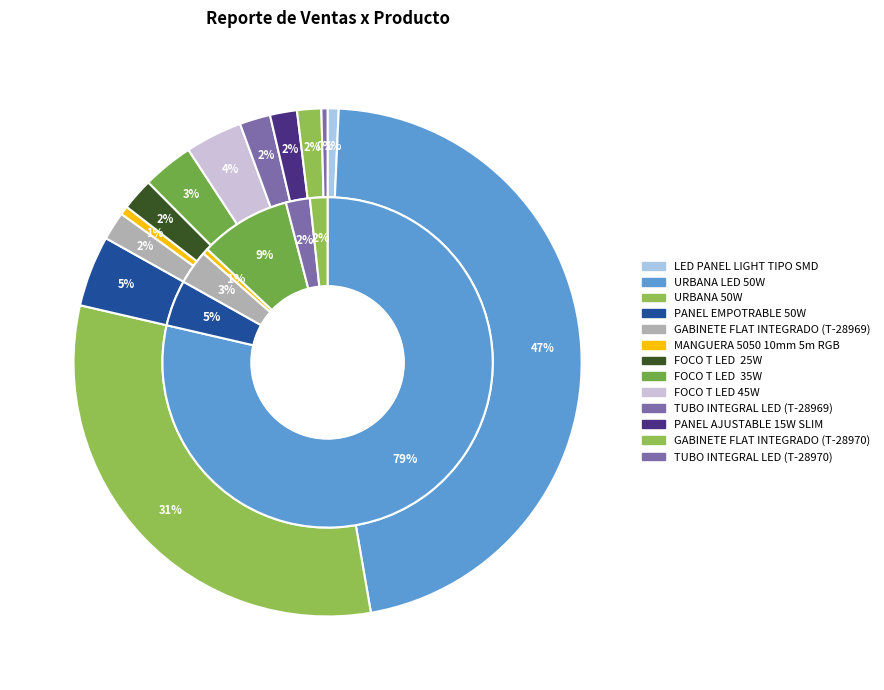

What is the change in value from FOCO T LED  25W to TUBO INTEGRAL LED (T-28969)?

-252.0